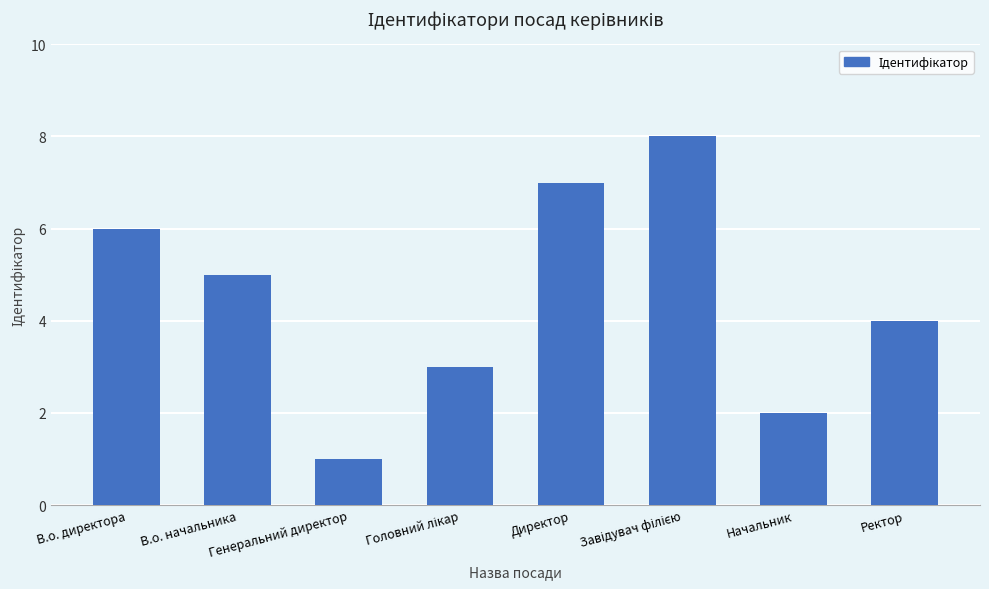

True or false: the data shows 2 at Ректор.

False